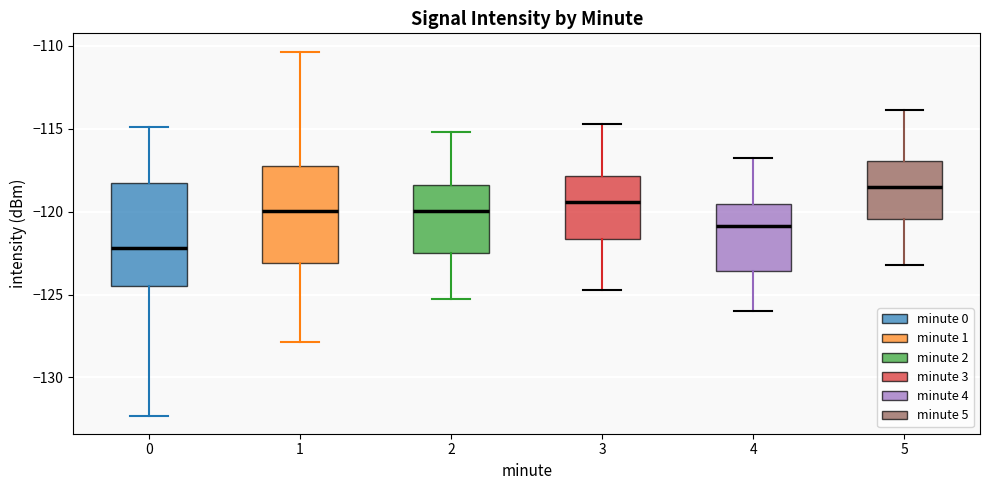

Where does the lower whisker of the box at x = 3 end on the y-axis? The values are not printed on the chart, so give them approximately, as read against the axis.

-124.5